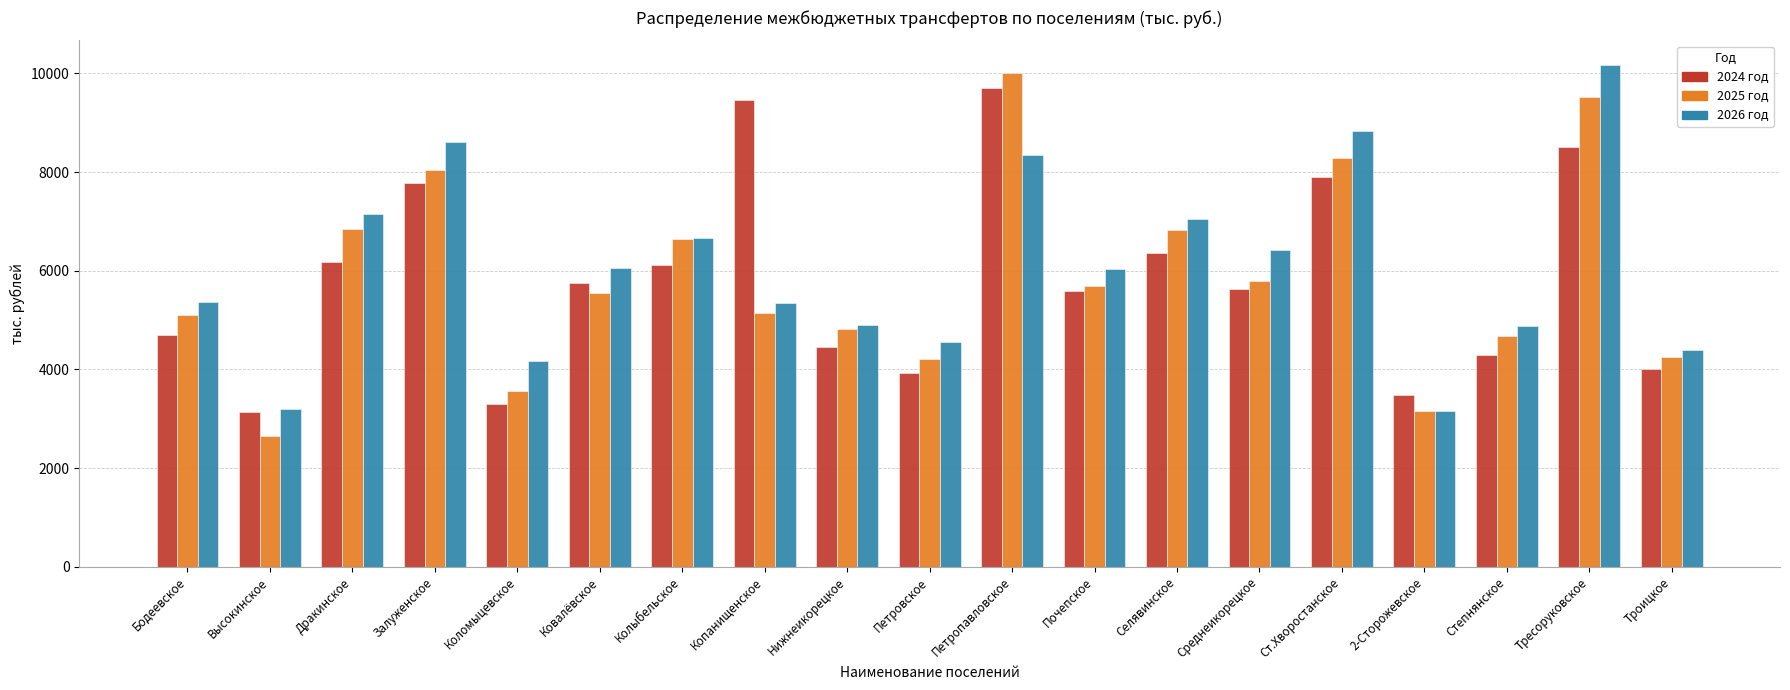

What is the difference between the second highest and second lowest values in the 2025 год series?

6373.9